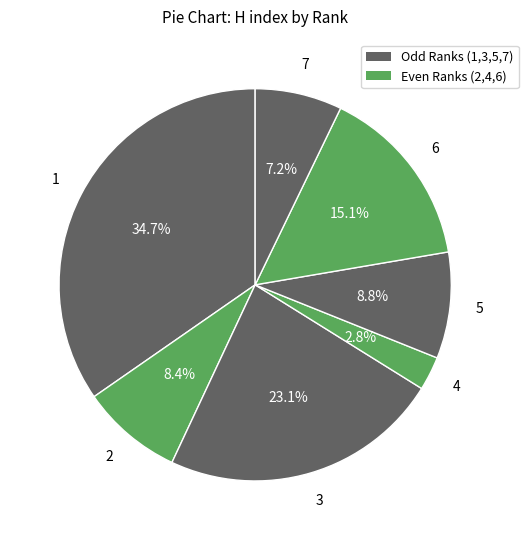

To the nearest percent, what percentage of the pie is 3?

23%